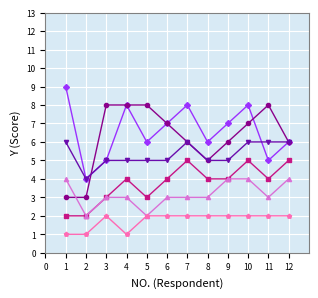

What is the minimum value shown in the chart?

1